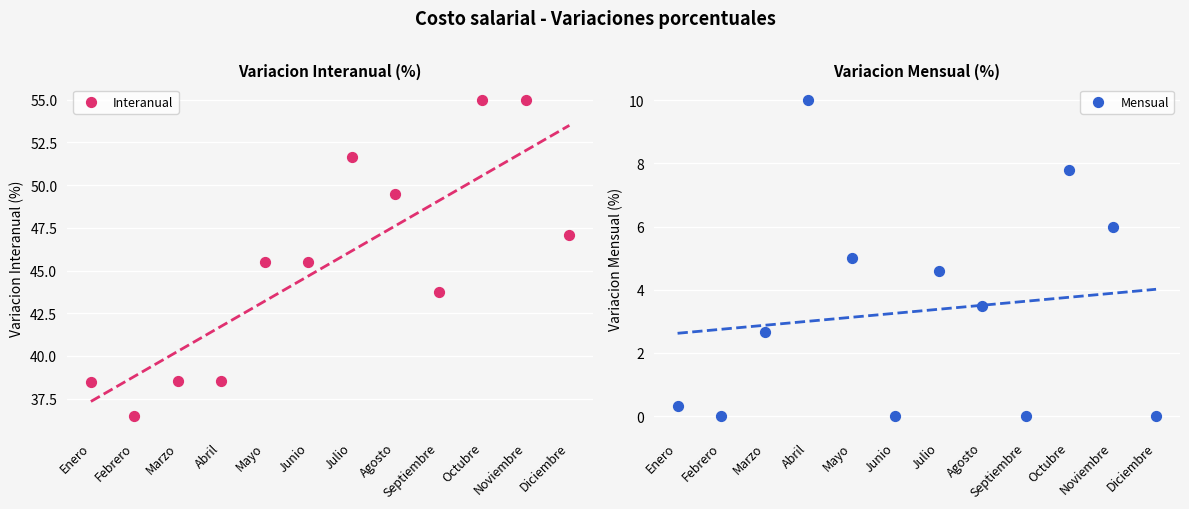

At how many categories does at least one series exceed 44?

7